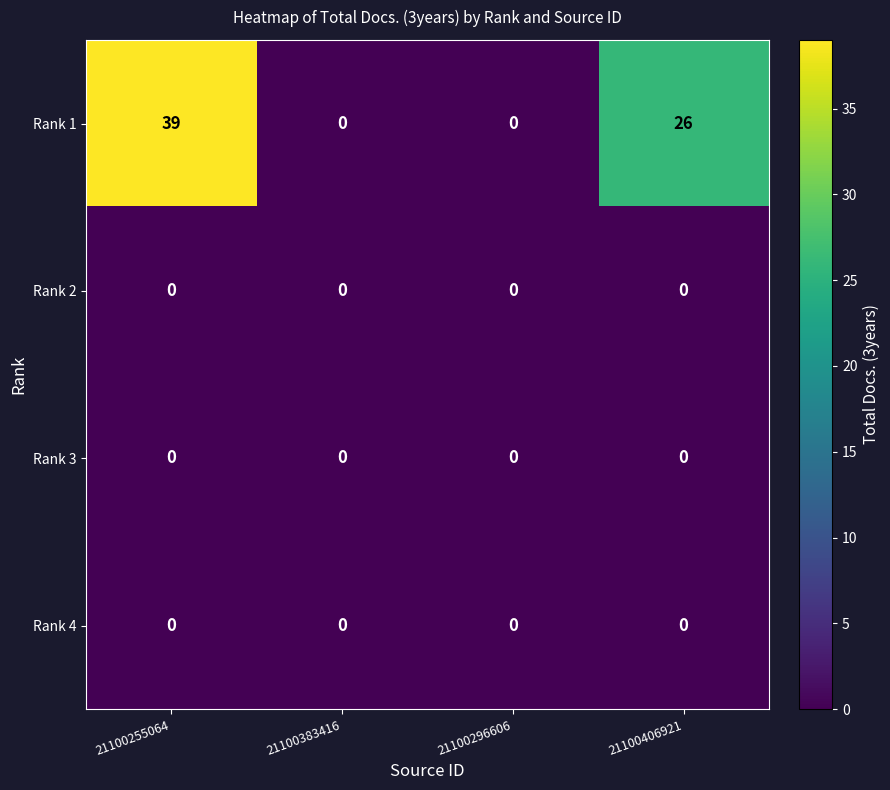

What is the maximum value shown in the chart?

39